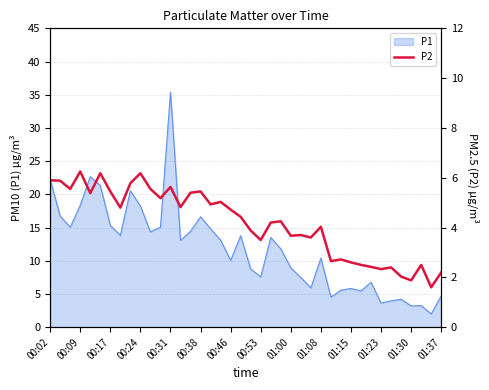

Which category has the highest value in the P1 series?

00:31